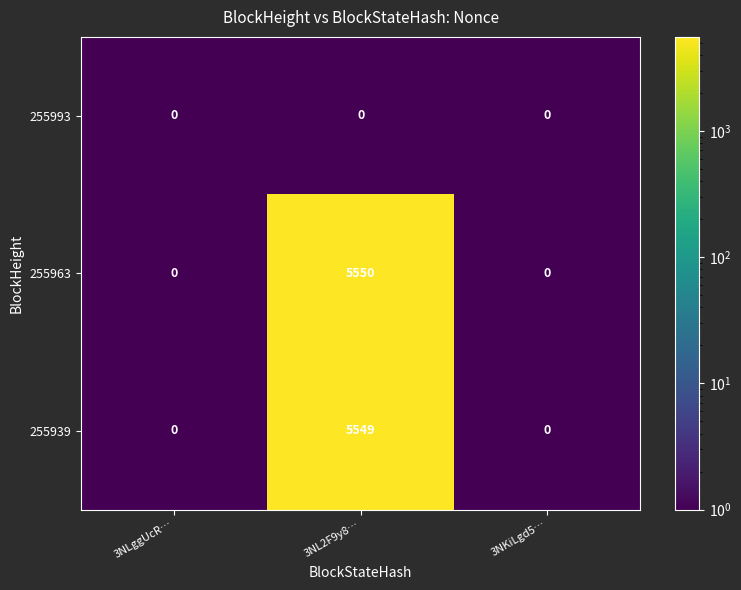

Read the 255963 value at 3NL2F9y8….

5550